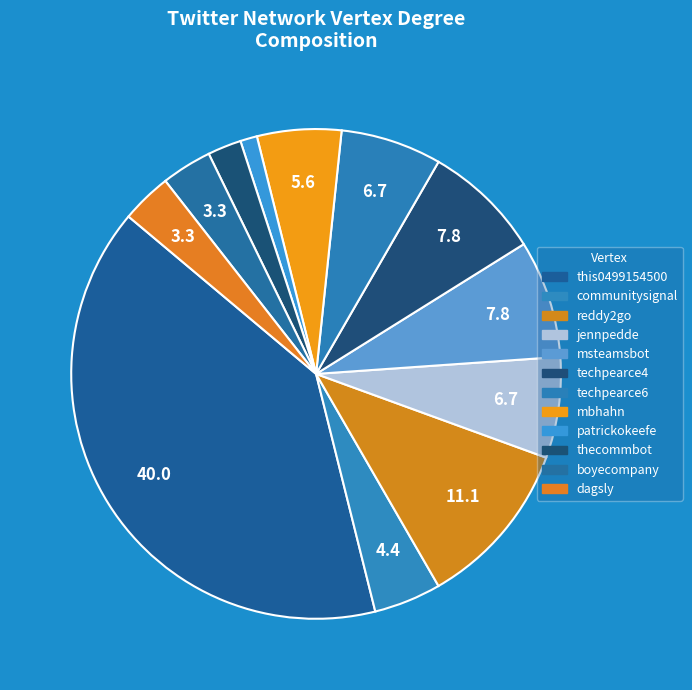

How many segments does this pie chart have?

12